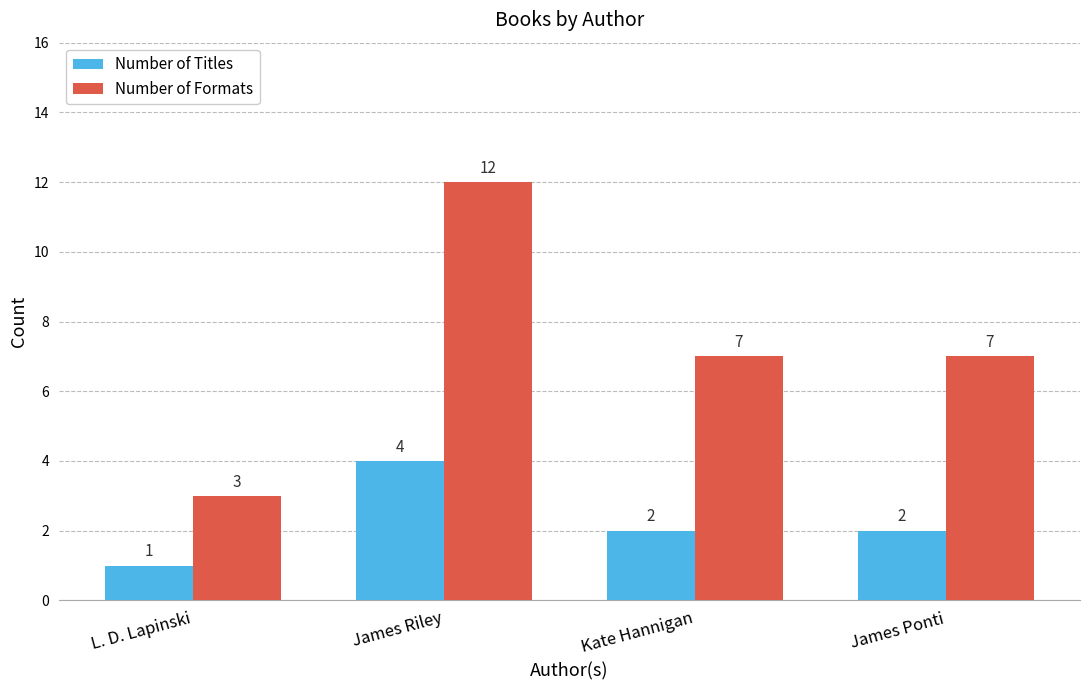

At which category is the sum across all series the highest?

James Riley